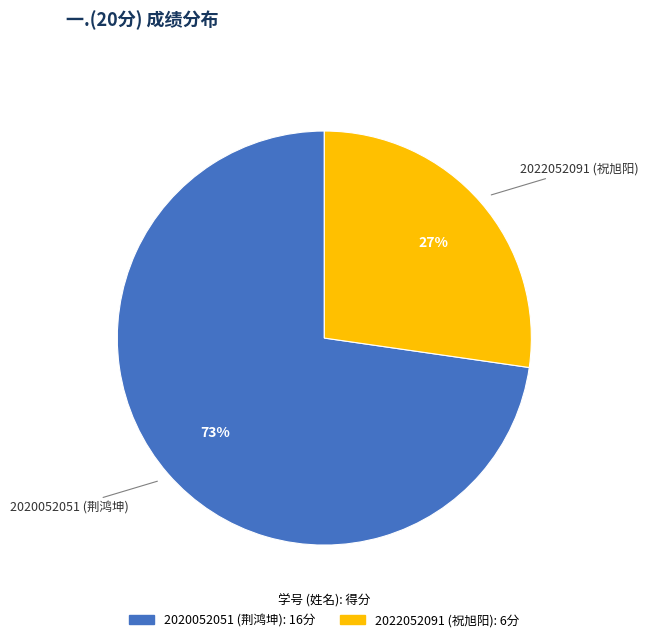

Rank the categories by value from lowest to highest.

2022052091 (祝旭阳), 2020052051 (荆鸿坤)